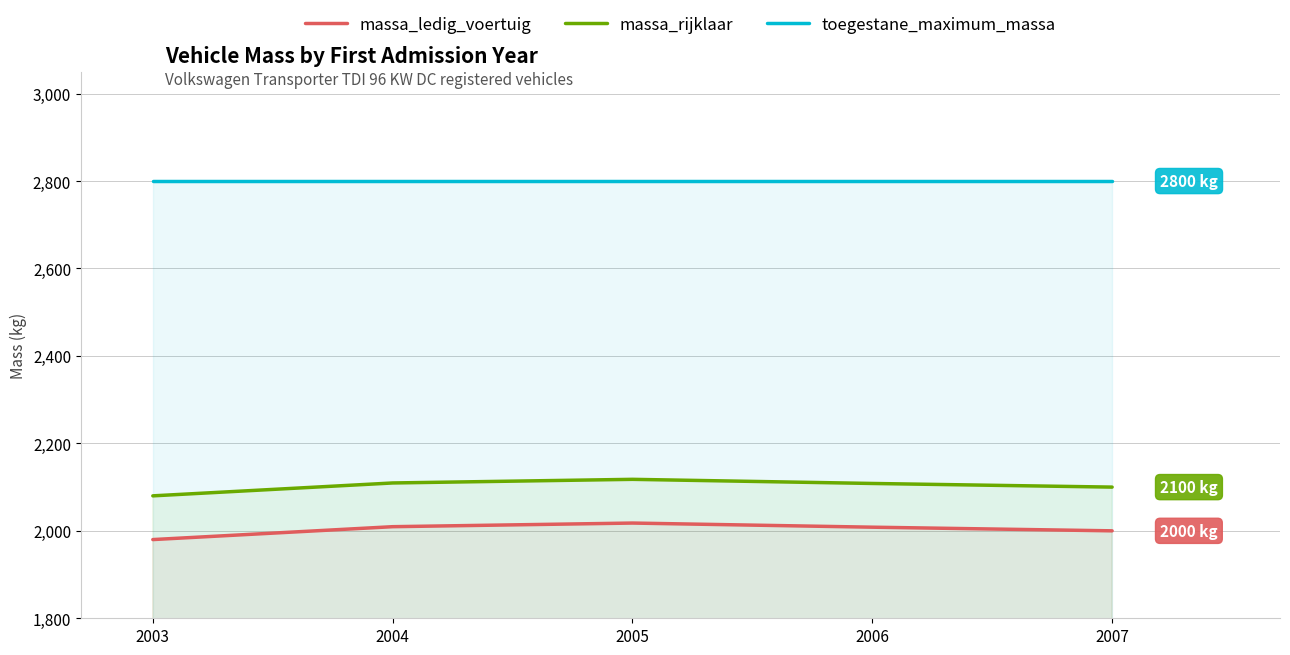

Where is massa_ledig_voertuig nearest to the value 1998?

2007